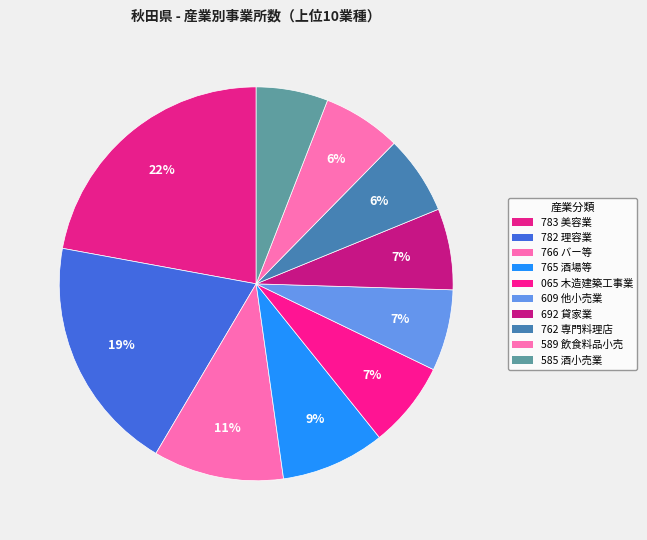

To the nearest percent, what is the average slice percentage?

10%